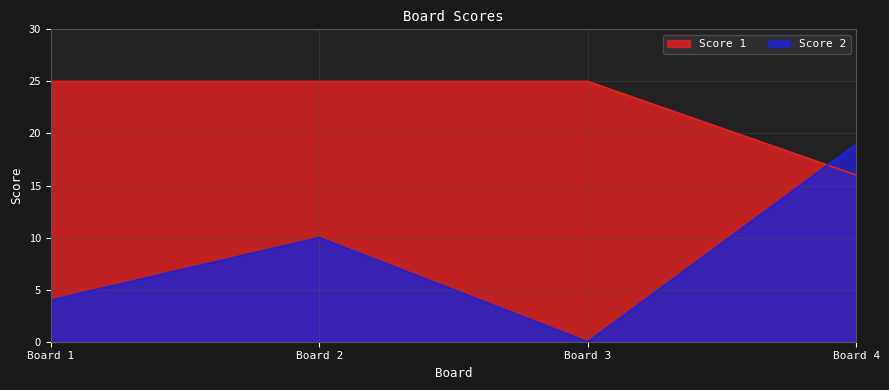

How many data points in Score 1 are less than 25?

1